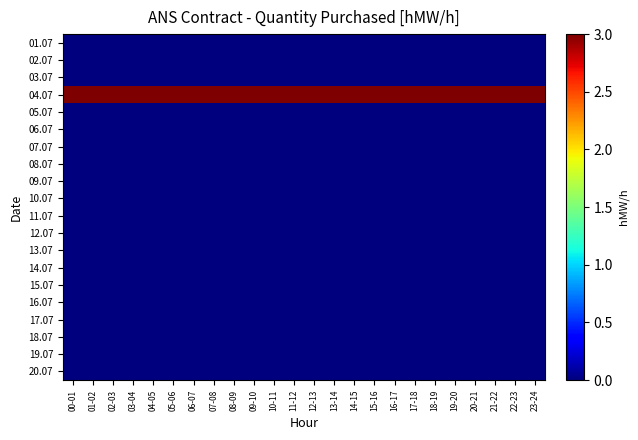

At which category is the sum across all series the highest?

00-01